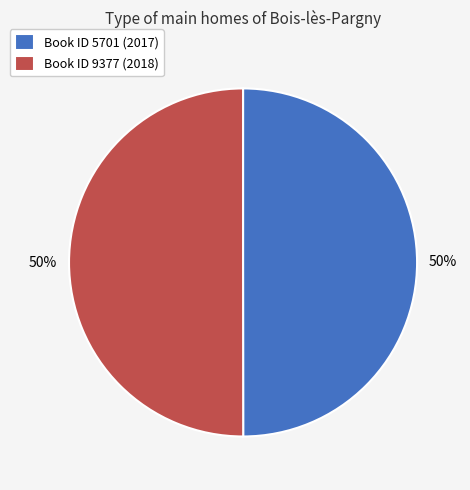

What is the ratio of the value at Book ID 9377 (2018) to the value at Book ID 5701 (2017)?

1.0